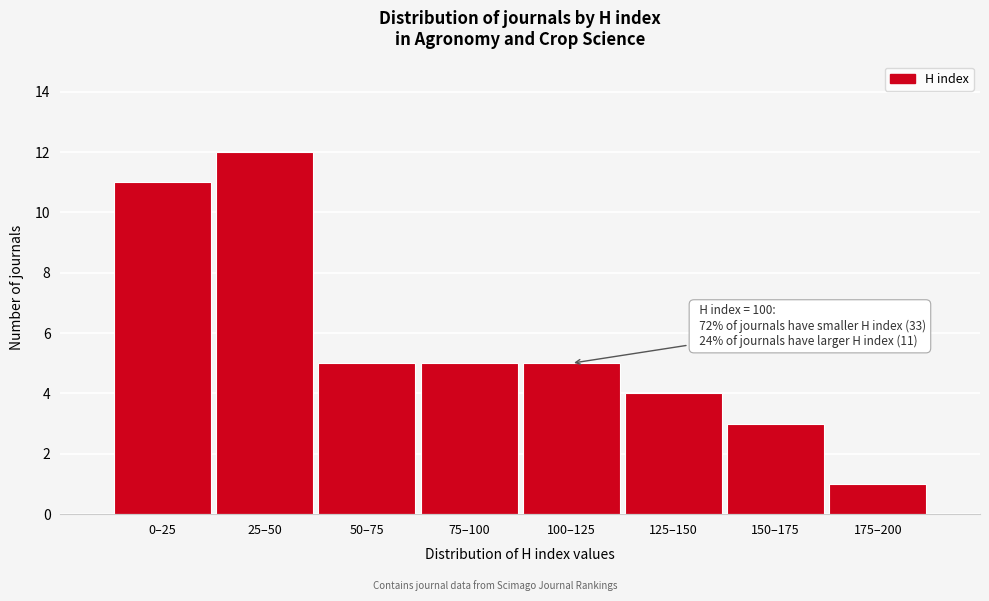

Reading left to right, list all the values displayed in this chart.

11	12	5	5	5	4	3	1